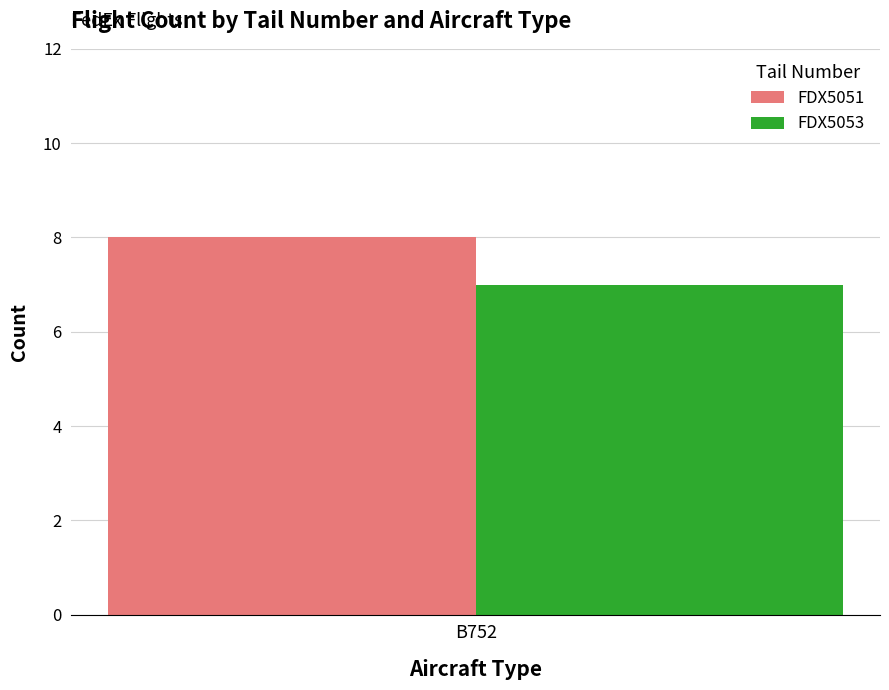

Reading right to left, what are all the values shown in this chart?

FDX5051: B752=8
FDX5053: B752=7